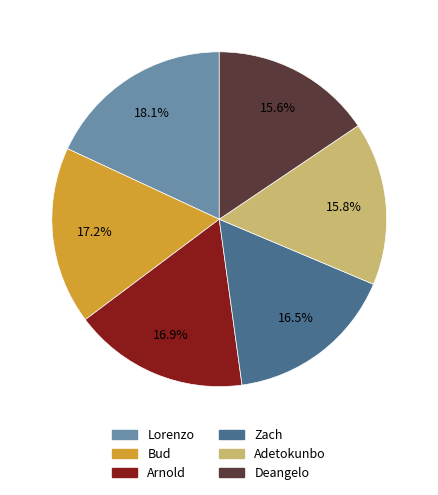

To the nearest percent, what is the difference between the Zach and Deangelo slice percentages?

1%